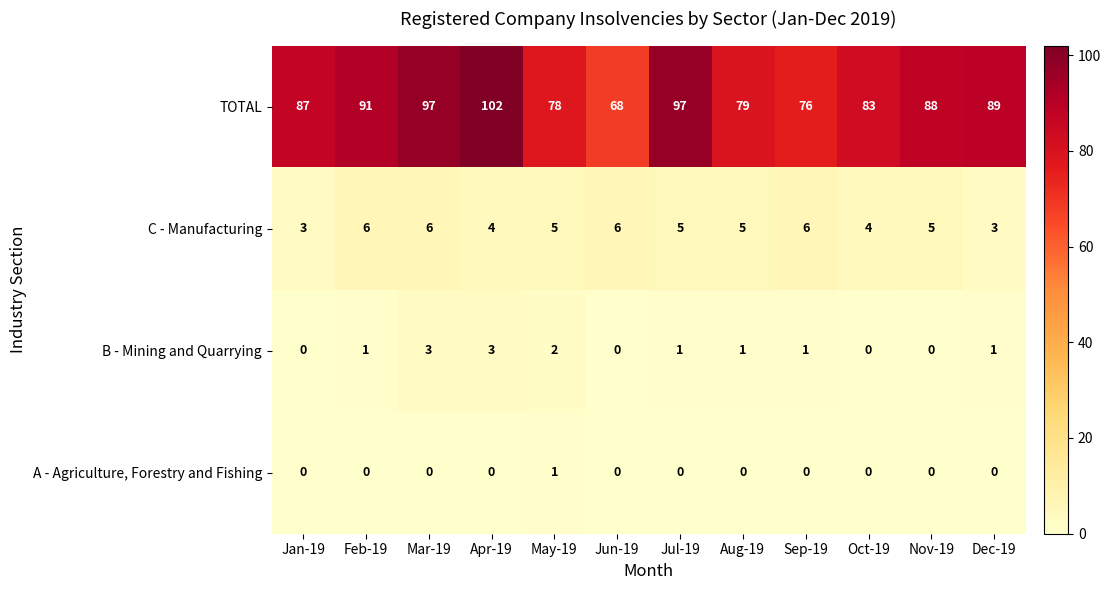

Is it true that C - Manufacturing equals 7 at Jul-19?

False